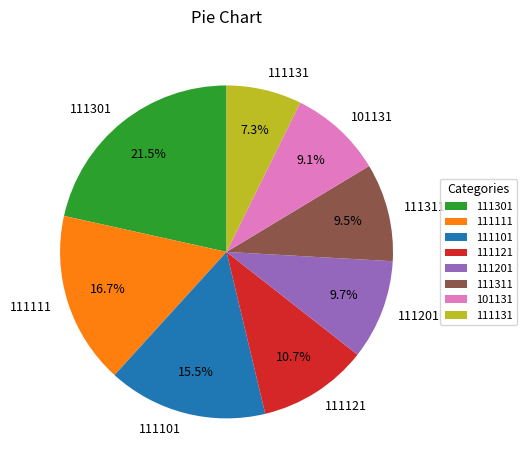

How many segments does this pie chart have?

8